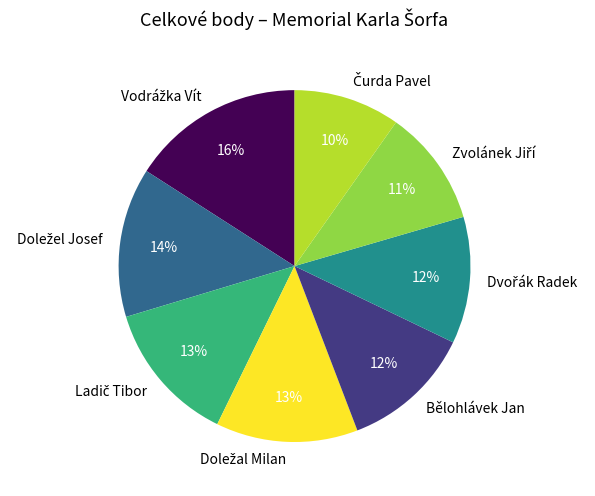

Is there any slice that represents more than half of the pie?

No